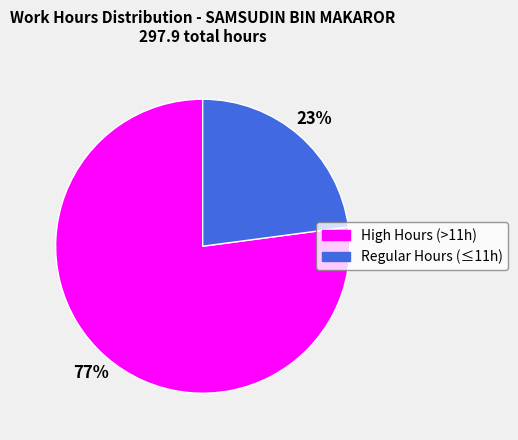

To the nearest percent, what is the average slice percentage?

50%